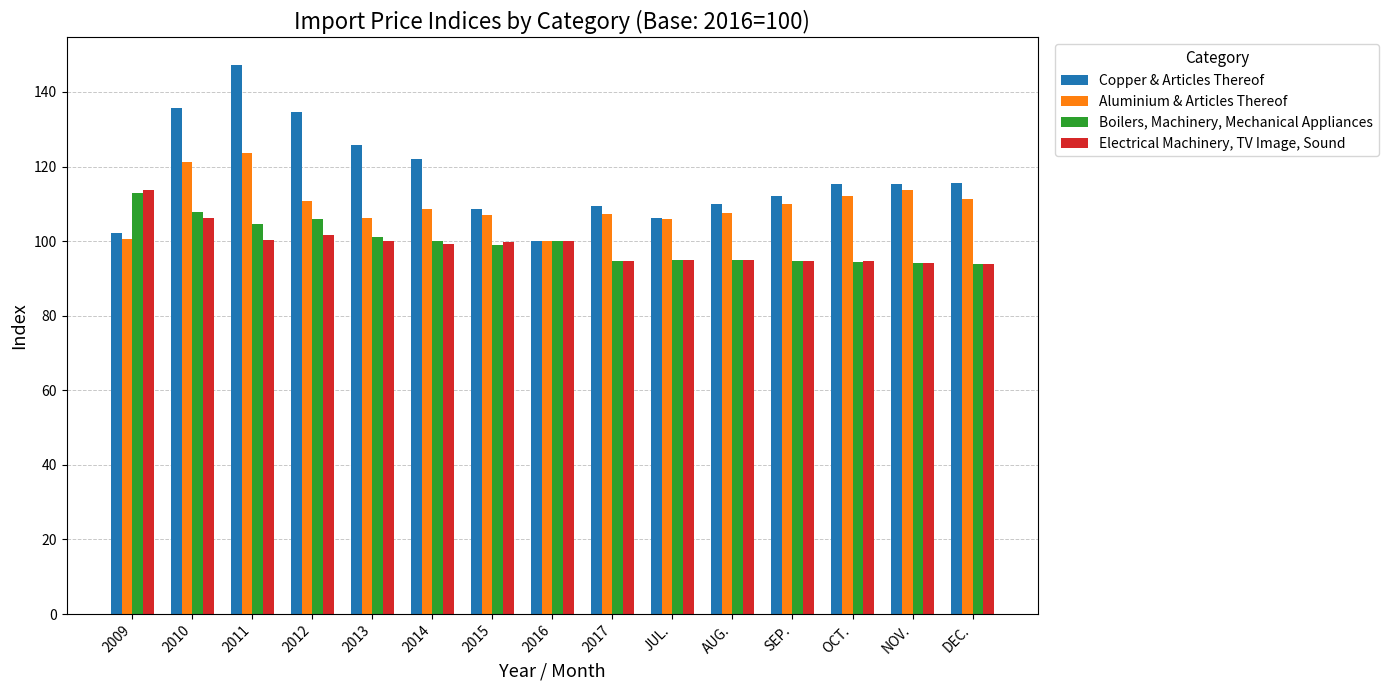

What is the difference between the second highest and minimum values in the Copper & Articles Thereof series?

35.6